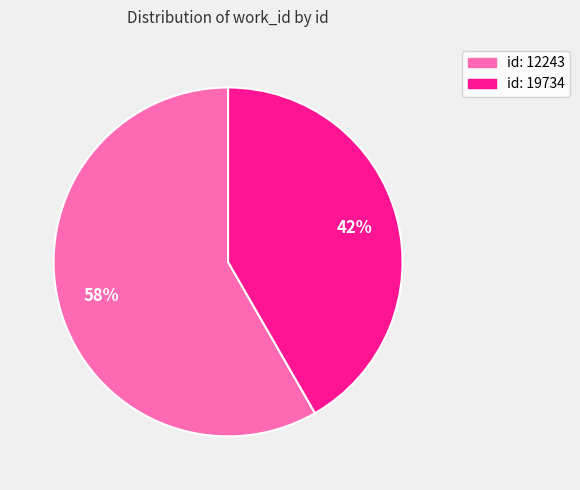

Is there any slice that represents more than half of the pie?

Yes